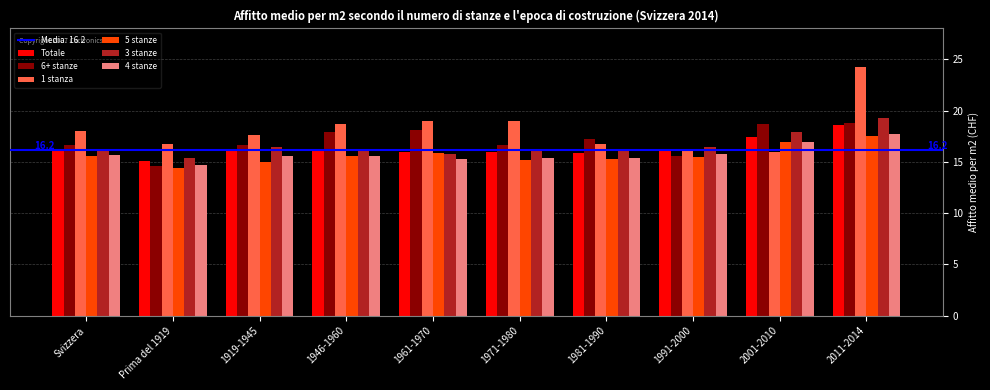

Which series has the widest spread of values?

1 stanza